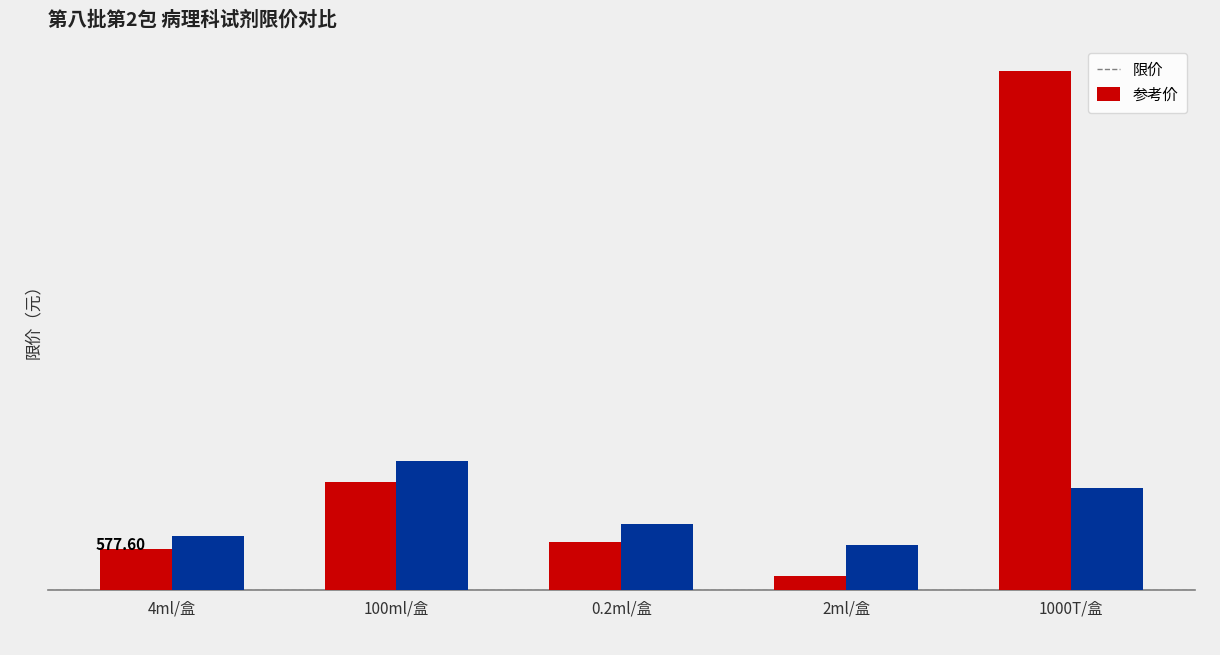

Is it true that 参考价 equals 758.1 at 4ml/盒?

True